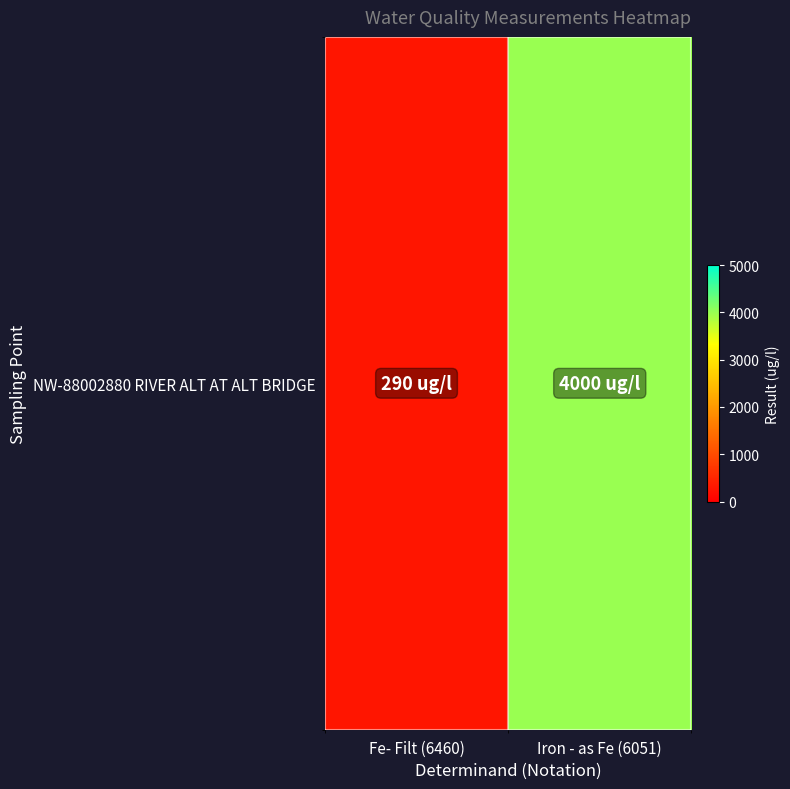

Approximately how many times larger is the value at Iron - as Fe (6051) compared to Fe- Filt (6460)?

13.8